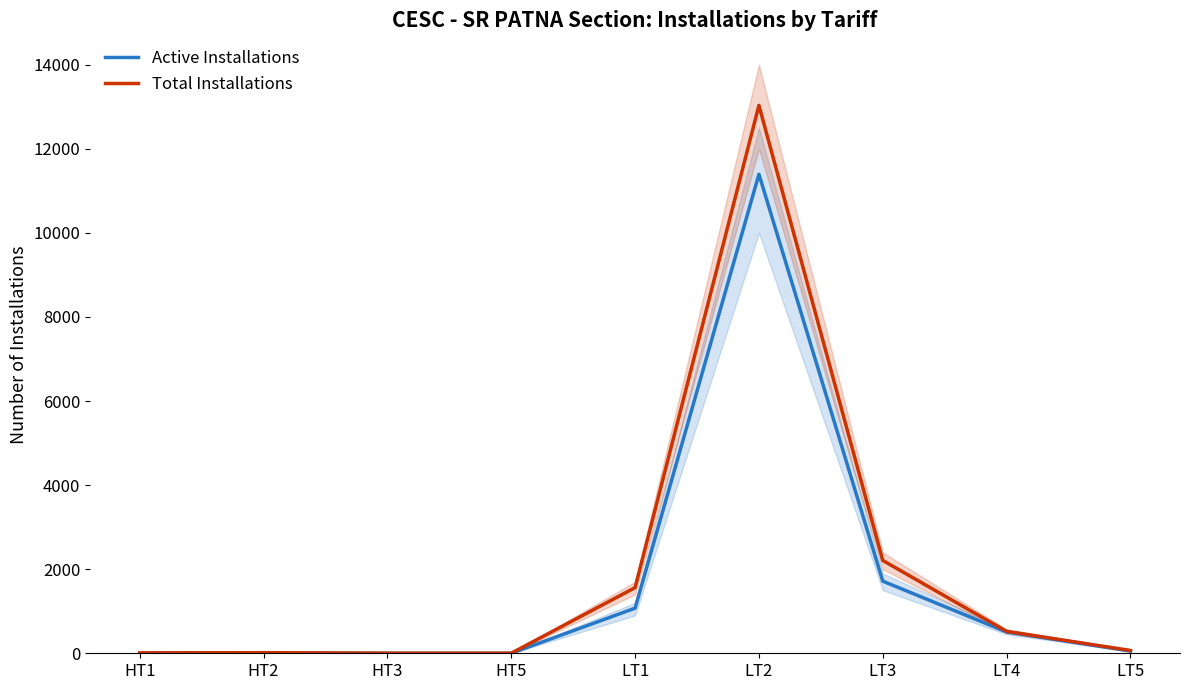

At which category does Total Installations reach its first local peak?

HT2